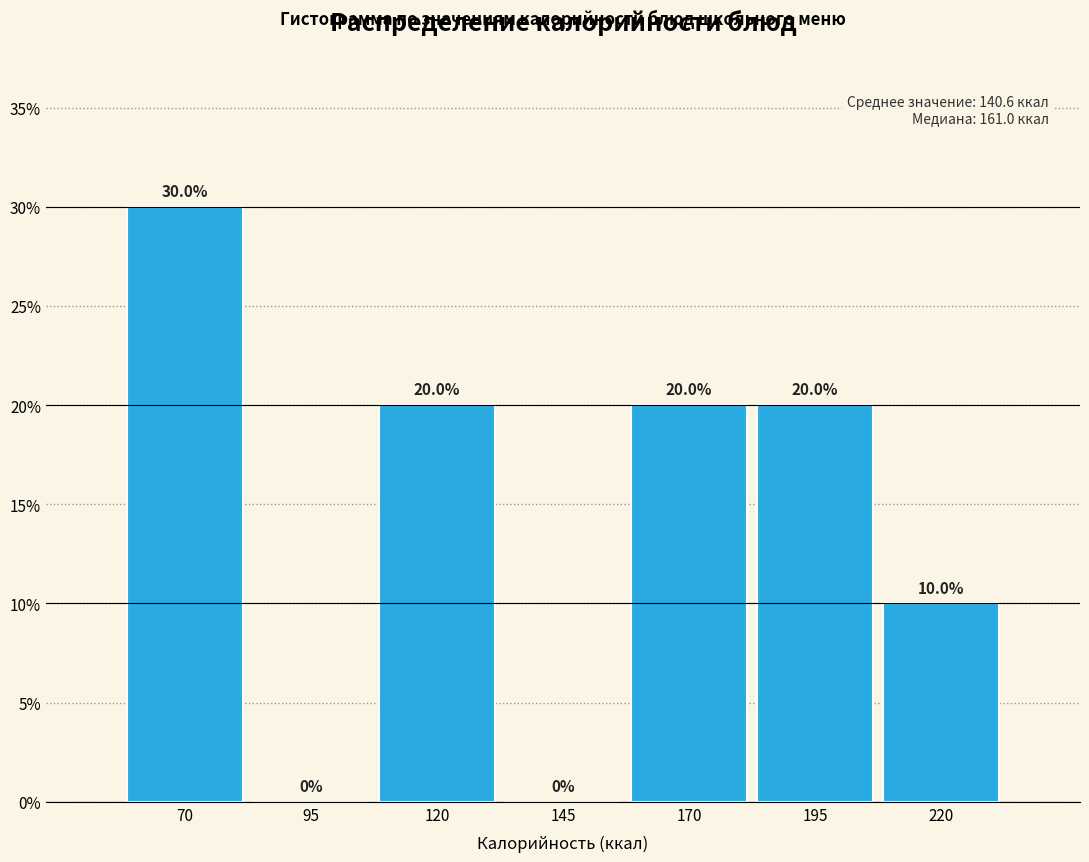

Reading left to right, list every bar in this chart as the range it spans on the x-axis followed by its height. The bar edges are not printed on the chart, so give them approximately, as read against the axis.

60 to 85: 30.0
85 to 110: 0.0
110 to 135: 20.0
135 to 160: 0.0
160 to 185: 20.0
185 to 210: 20.0
210 to 235: 10.0